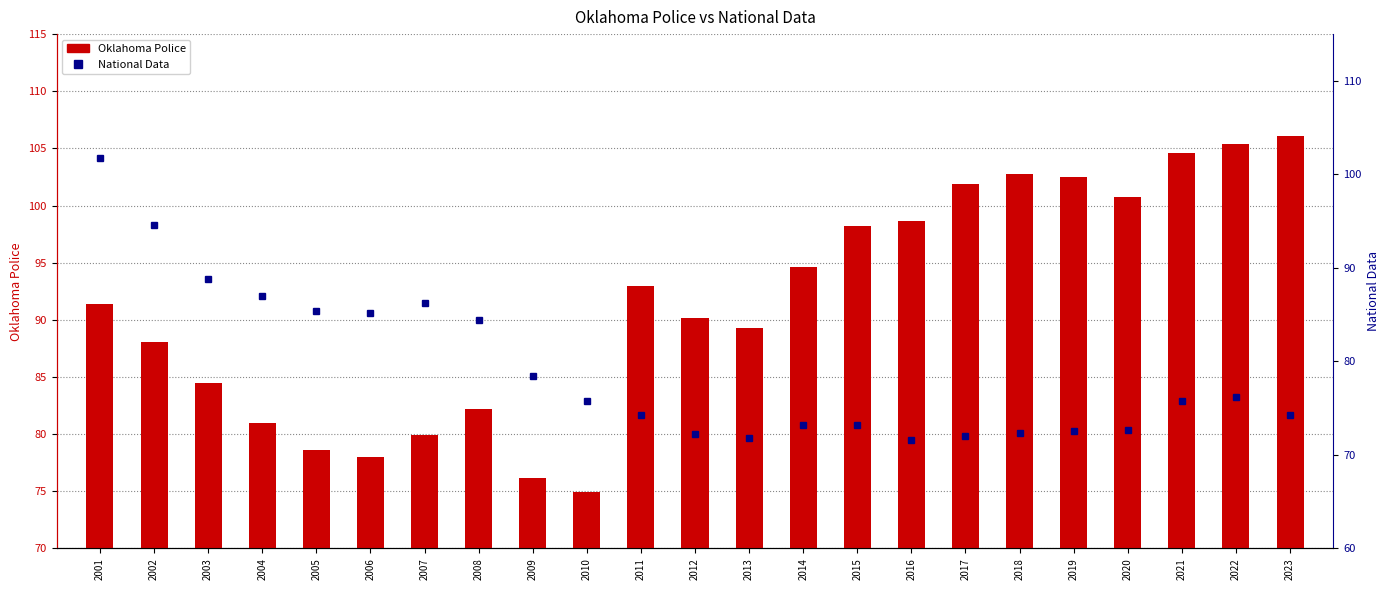

How many groups of bars are there?

23